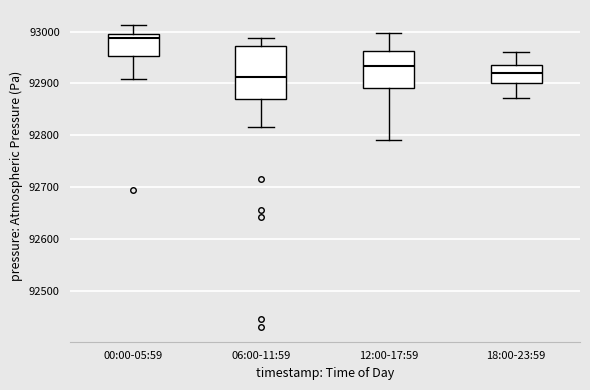

Which box's median line is the highest?

00:00-05:59